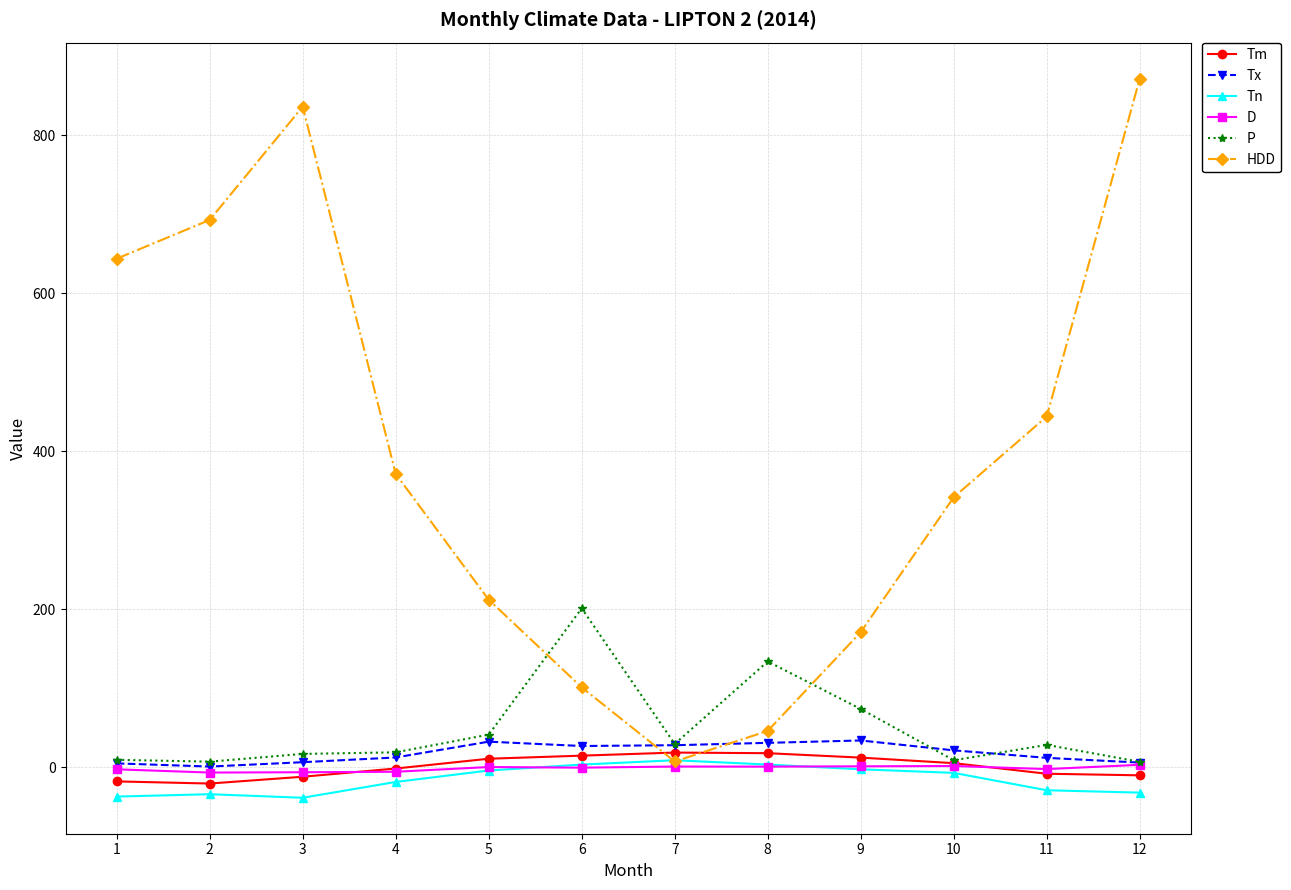

The value of HDD at 12 is 578.4. True or false?

False